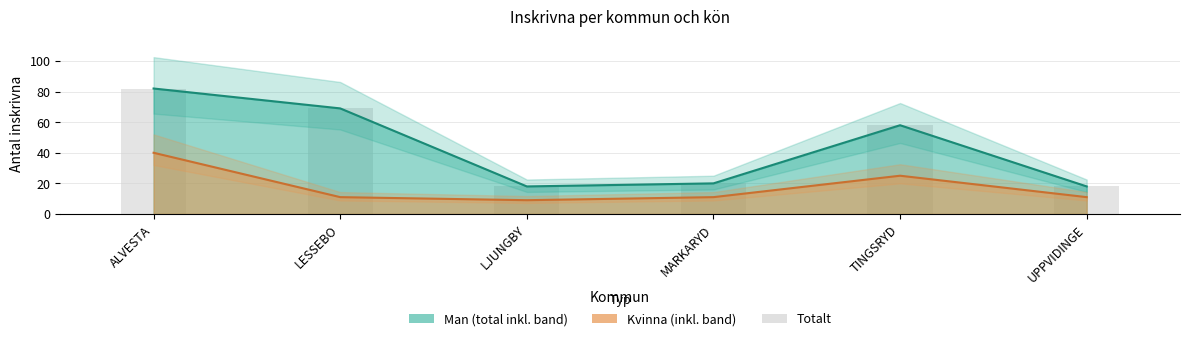

At which label is the value closest to 24?

TINGSRYD